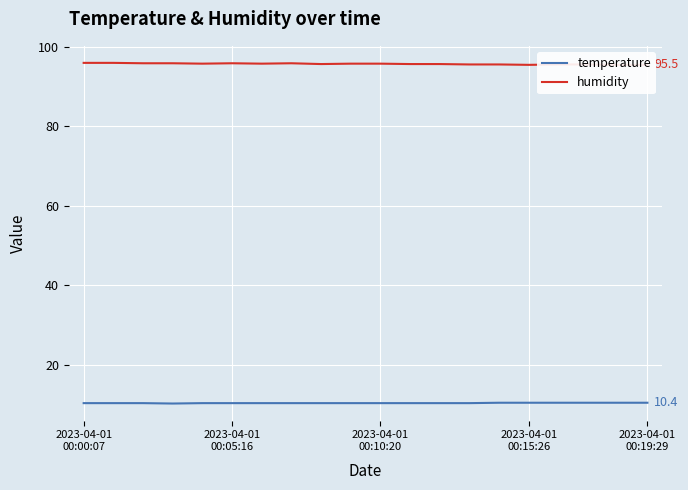

List the series in order of their overall mean, highest first.

humidity, temperature